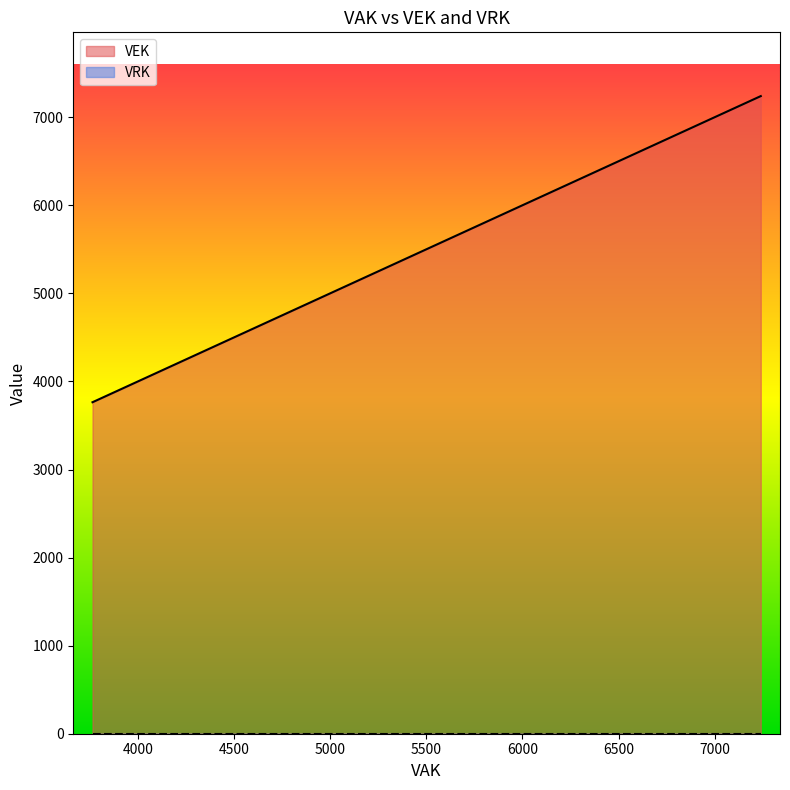

Which label corresponds to the largest value in the chart?

7240